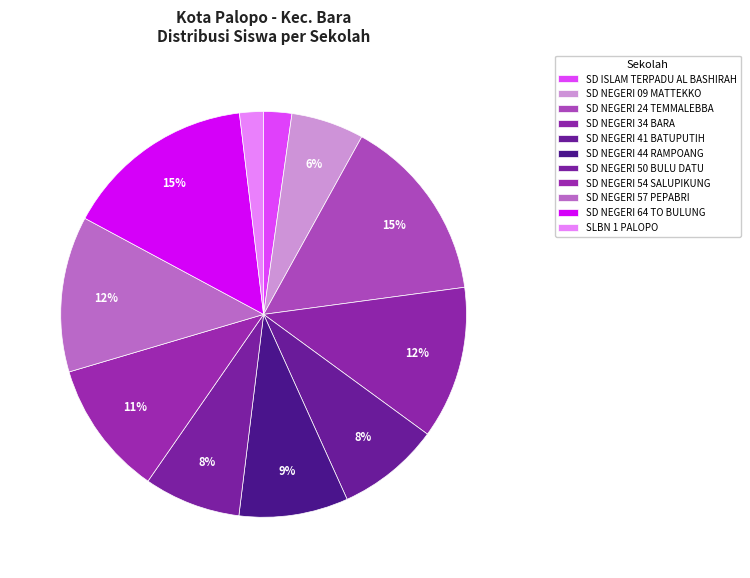

The SD ISLAM TERPADU AL BASHIRAH slice represents 17% of the pie. True or false?

False